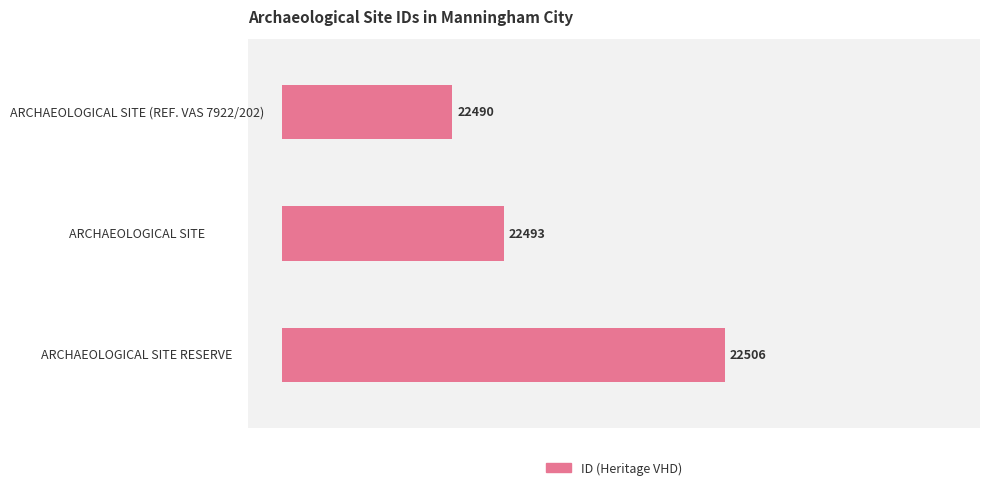

Are the bars horizontal?

Yes